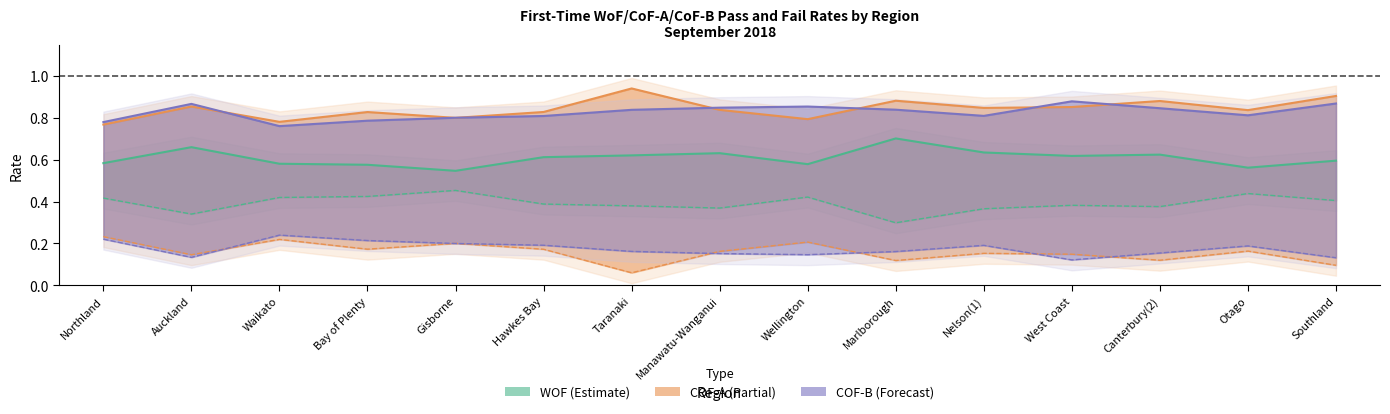

Reading right to left, transcribe all the data shown in this chart.

WOF FAIL rate: Southland=0.4	Otago=0.4	Canterbury(2)=0.4	West Coast=0.4	Nelson(1)=0.4	Marlborough=0.3	Wellington=0.4	Manawatu-Wanganui=0.4	Taranaki=0.4	Hawkes Bay=0.4	Gisborne=0.5	Bay of Plenty=0.4	Waikato=0.4	Auckland=0.3	Northland=0.4
COF-A FAIL rate: Southland=0.1	Otago=0.2	Canterbury(2)=0.1	West Coast=0.1	Nelson(1)=0.2	Marlborough=0.1	Wellington=0.2	Manawatu-Wanganui=0.2	Taranaki=0.1	Hawkes Bay=0.2	Gisborne=0.2	Bay of Plenty=0.2	Waikato=0.2	Auckland=0.1	Northland=0.2
COF-B FAIL rate: Southland=0.1	Otago=0.2	Canterbury(2)=0.2	West Coast=0.1	Nelson(1)=0.2	Marlborough=0.2	Wellington=0.1	Manawatu-Wanganui=0.2	Taranaki=0.2	Hawkes Bay=0.2	Gisborne=0.2	Bay of Plenty=0.2	Waikato=0.2	Auckland=0.1	Northland=0.2